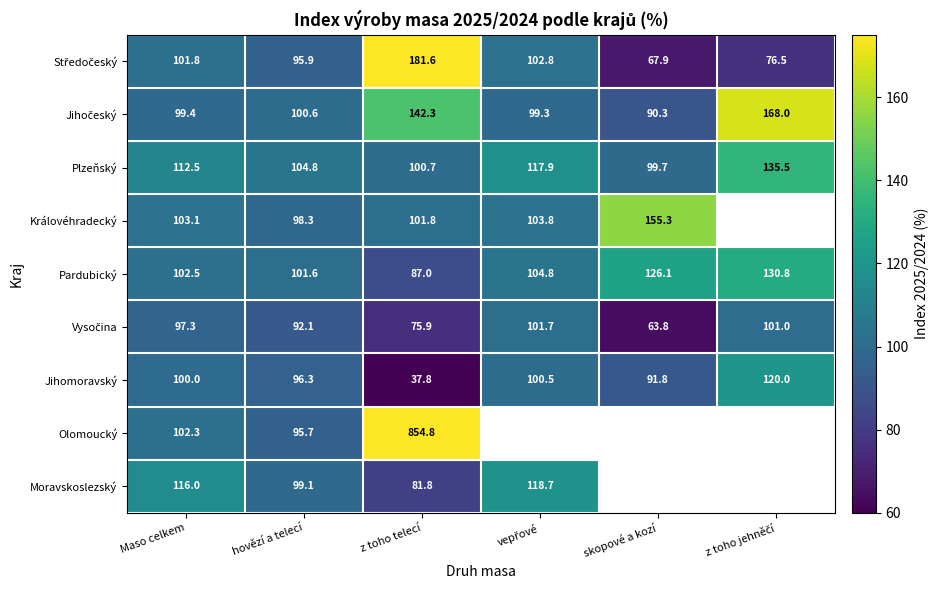

Is the value of Jihomoravský at skopové a kozí greater than the value of Olomoucký at z toho telecí?

No